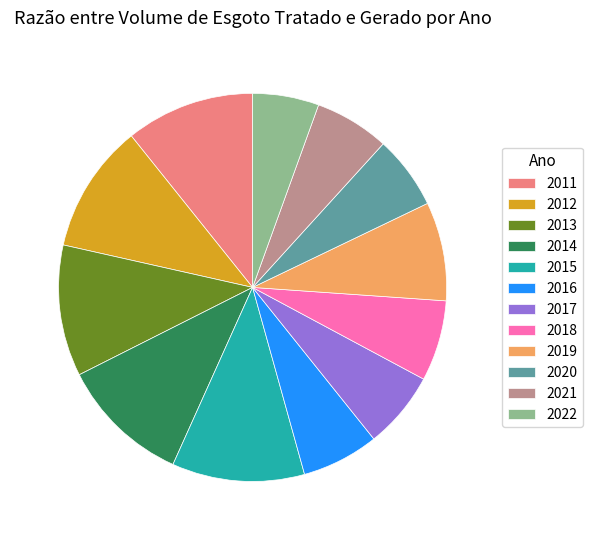

The 2021 slice represents 6% of the pie. True or false?

True